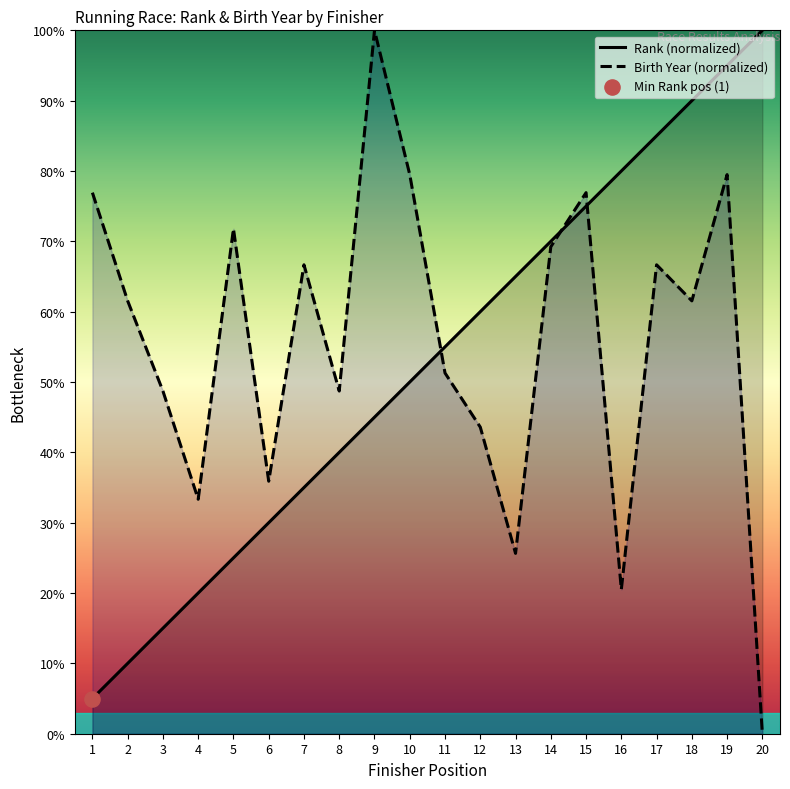

Which series has the largest total across all categories?

Birth Year (normalized)